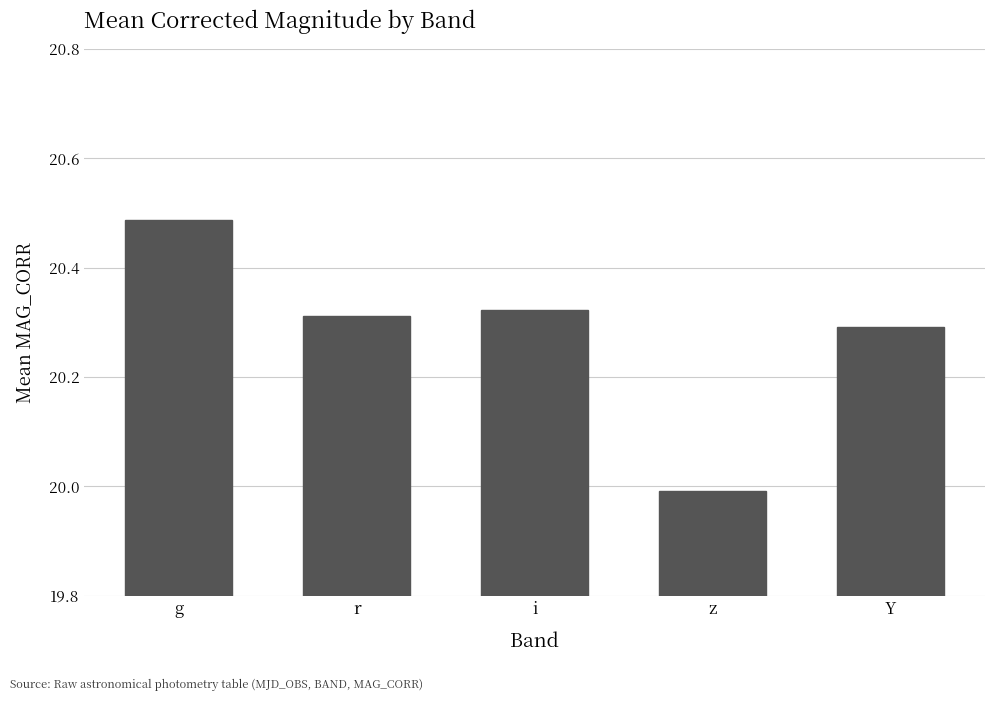

What is the difference between the values at r and g?

0.2